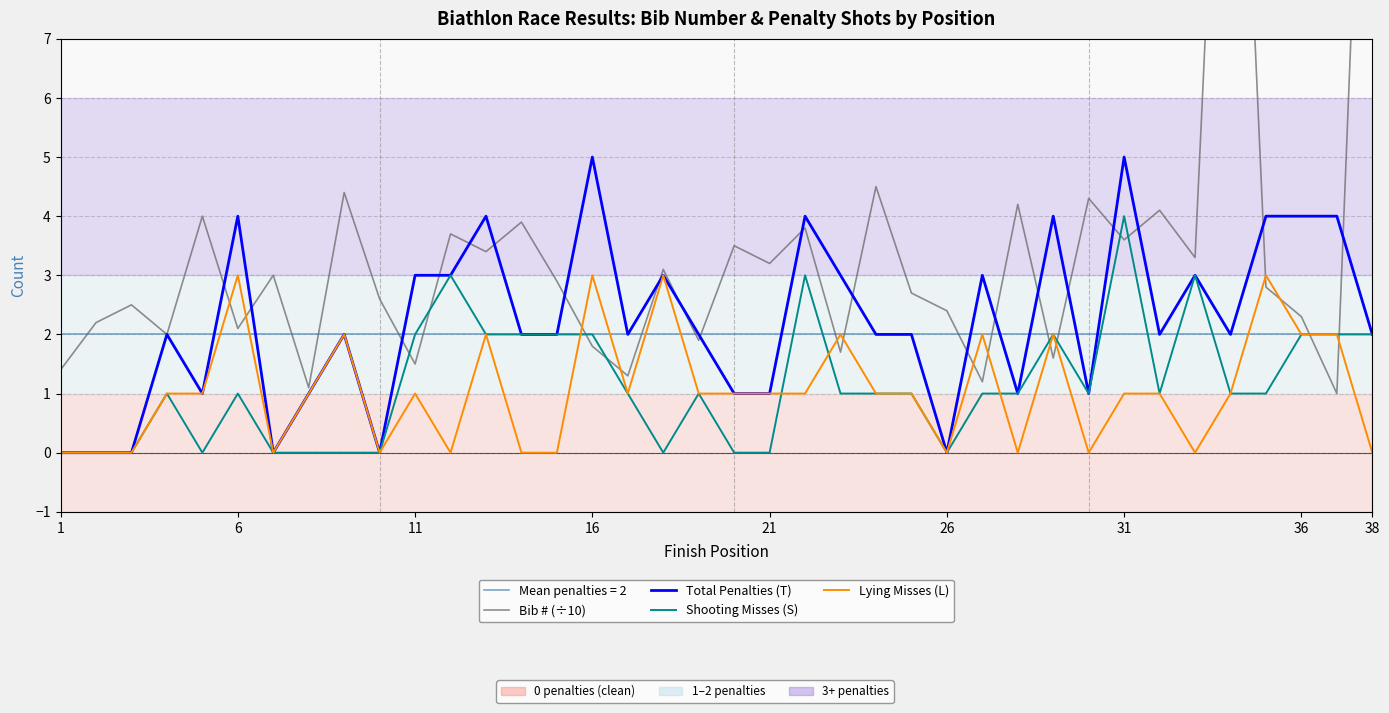

Does the chart display data point markers on the line(s)?

No